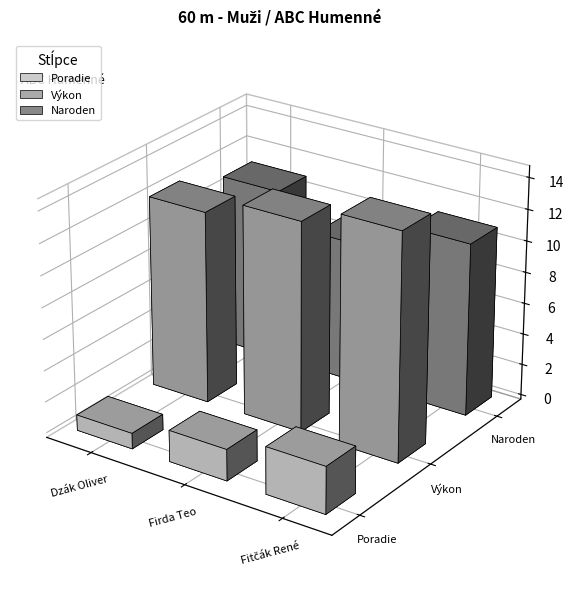

How many data points does each series have?

3